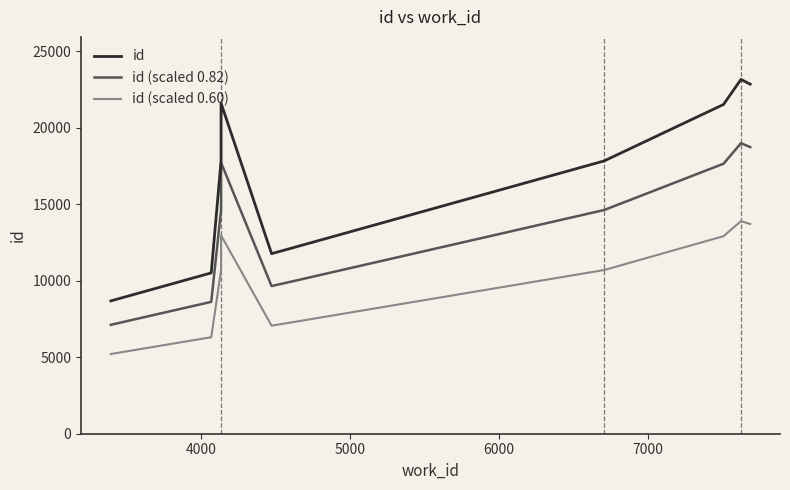

What is the value of the id (scaled 0.82) point at the 2nd from the left?

8620.7